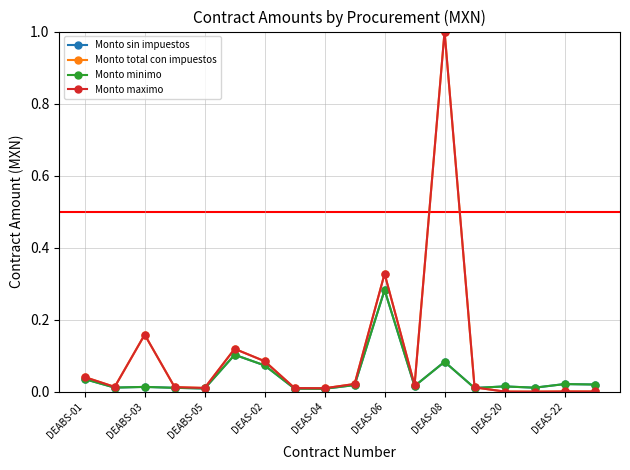

What is the highest value of the Monto total con impuestos series?

1.0